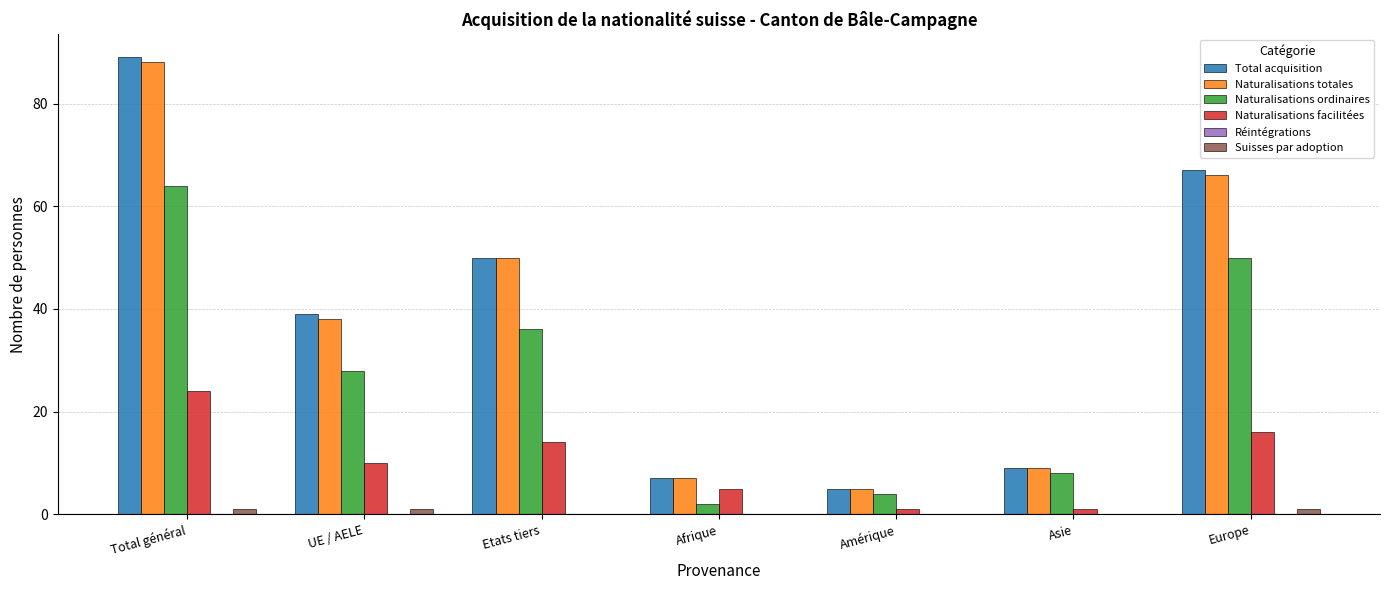

Between Total général and Afrique, which series saw the biggest shift?

Total acquisition